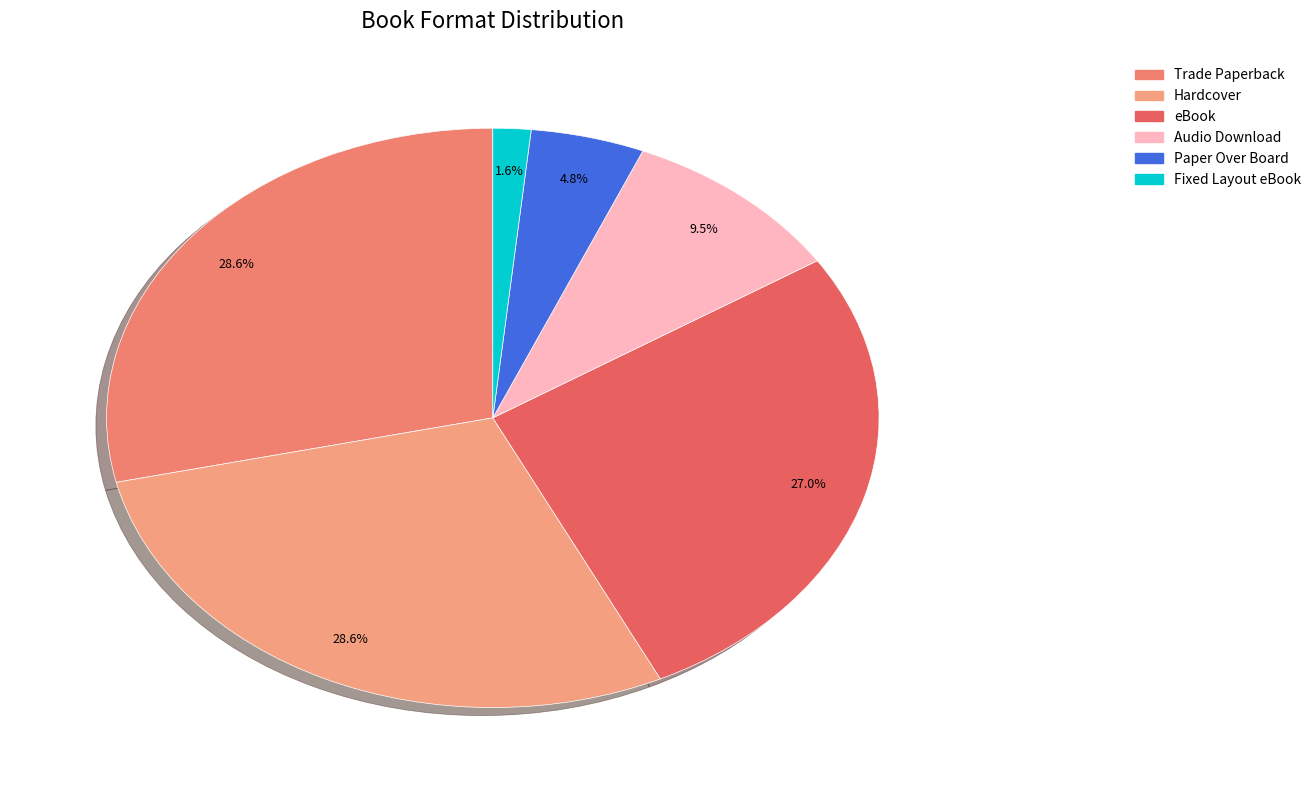

What is the total percentage of Audio Download and Paper Over Board?

14.3%